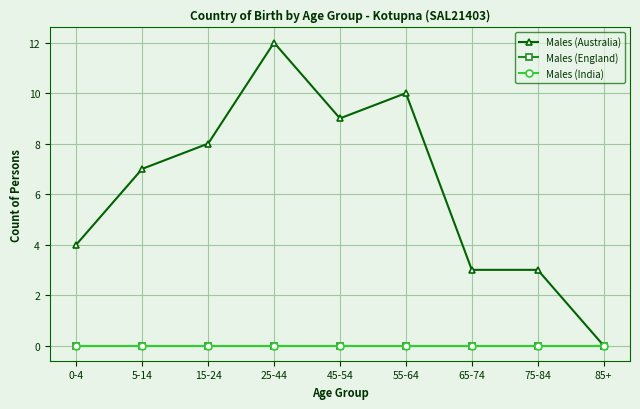

Reading right to left, extract all data points from this chart.

Males (Australia): 85+=0	75-84=3	65-74=3	55-64=10	45-54=9	25-44=12	15-24=8	5-14=7	0-4=4
Males (England): 85+=0	75-84=0	65-74=0	55-64=0	45-54=0	25-44=0	15-24=0	5-14=0	0-4=0
Males (India): 85+=0	75-84=0	65-74=0	55-64=0	45-54=0	25-44=0	15-24=0	5-14=0	0-4=0